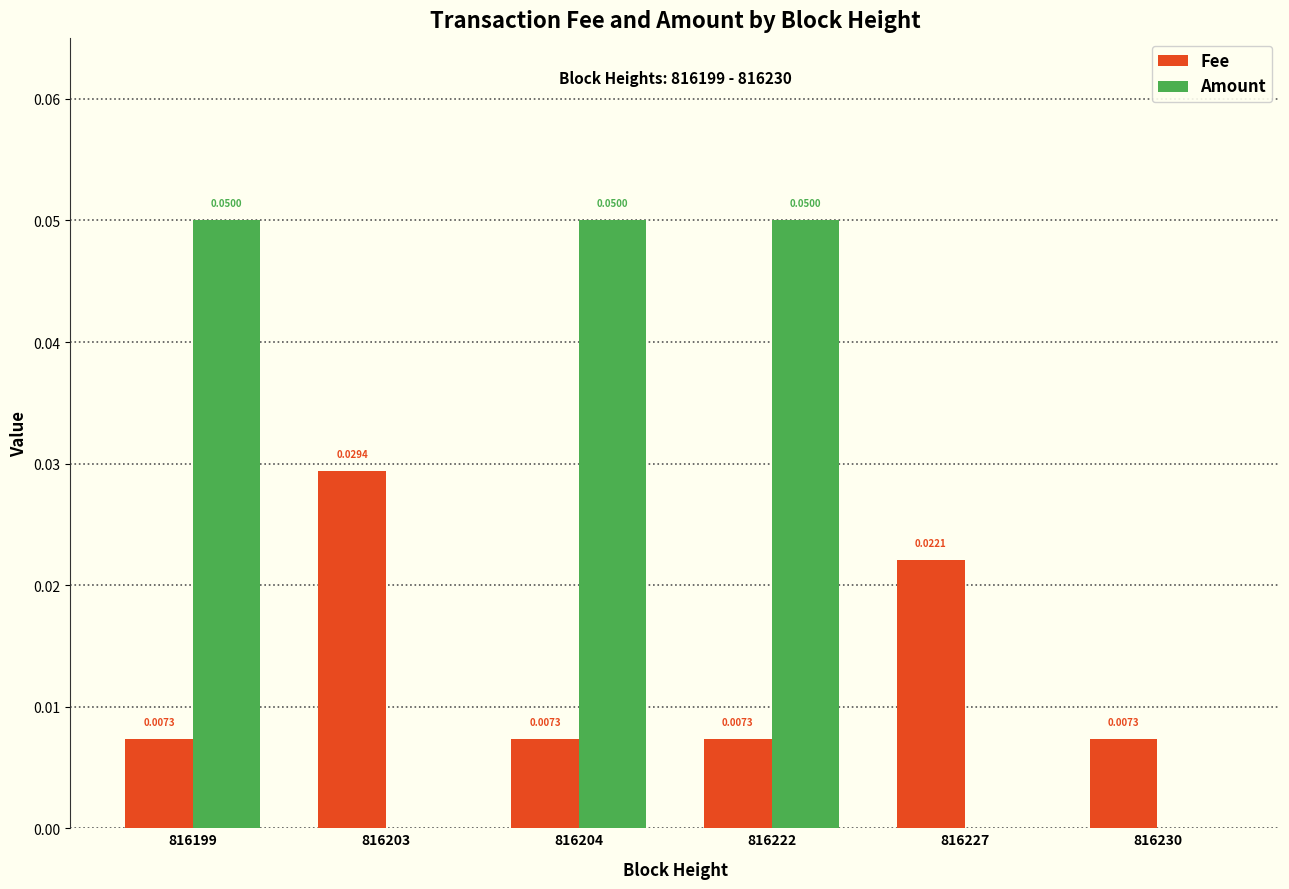

Which series has the largest total across all categories?

Amount